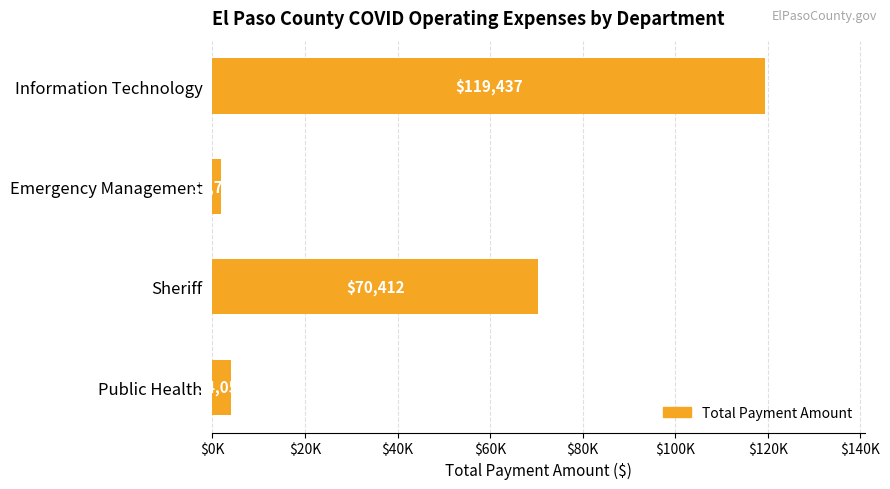

List the labels in order of value, largest first.

Information Technology, Sheriff, Public Health, Emergency Management